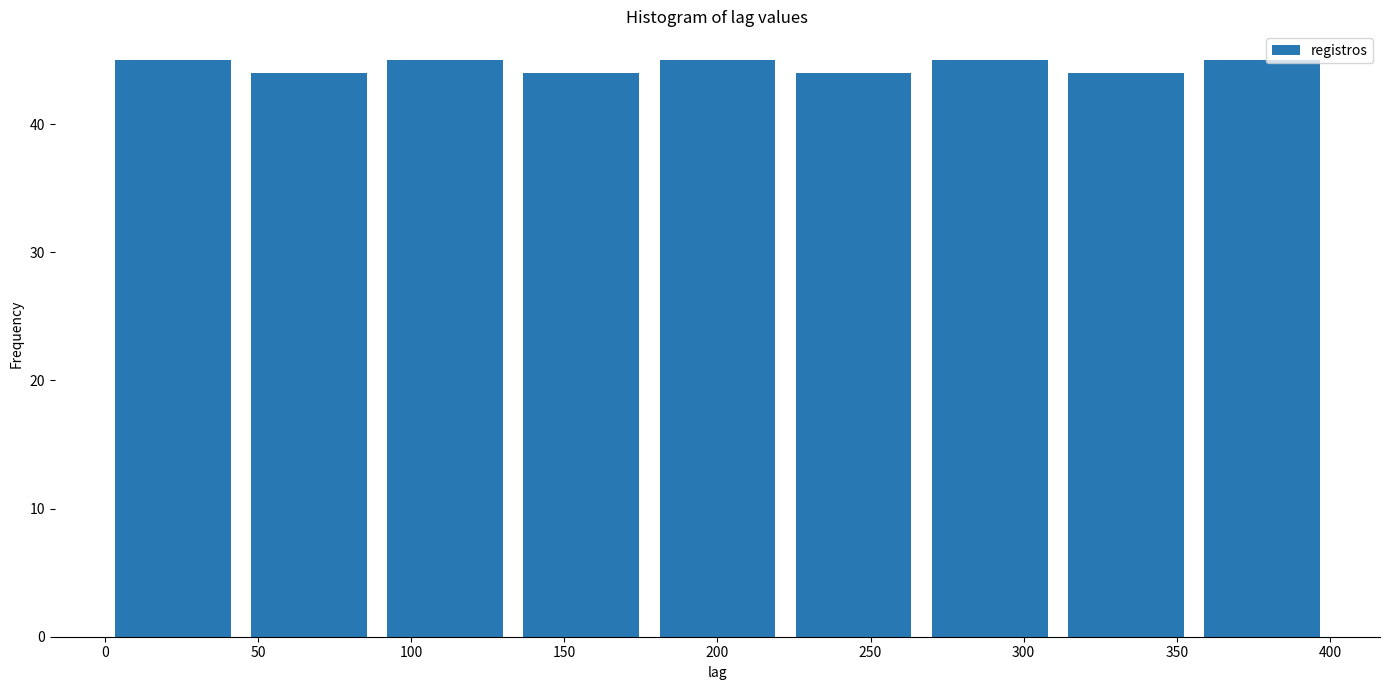

What is the height of the bar covering 265 to 310 on the x-axis? Neither the bar edges nor the heights are printed on the chart, so give them approximately, as read against the axes.

45